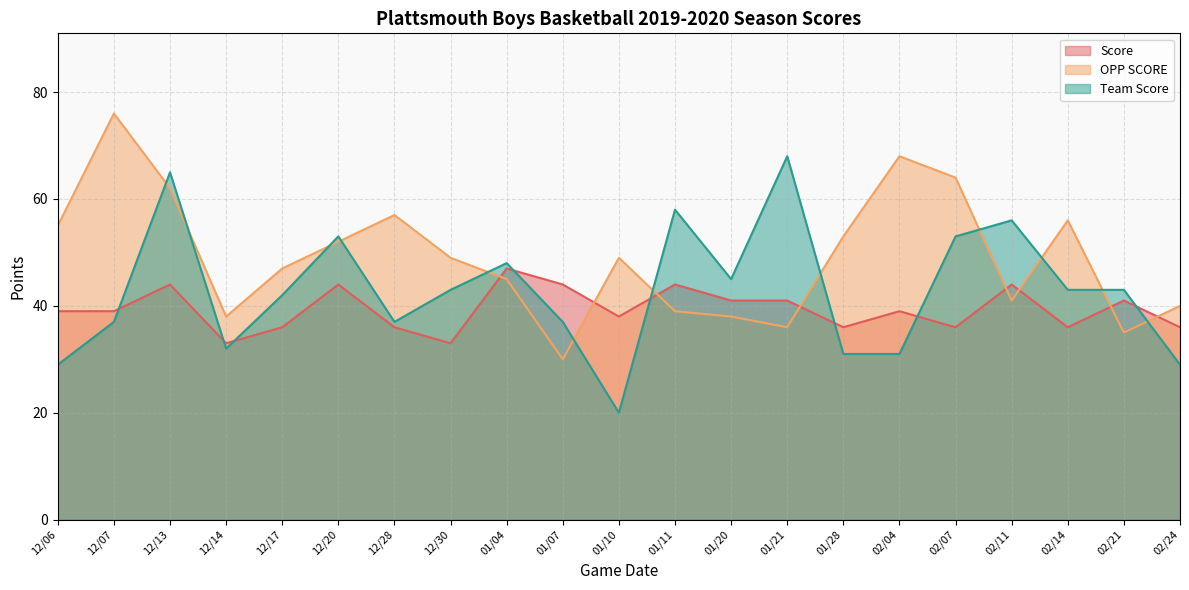

True or false: OPP SCORE has more than 0 interior local peaks.

True